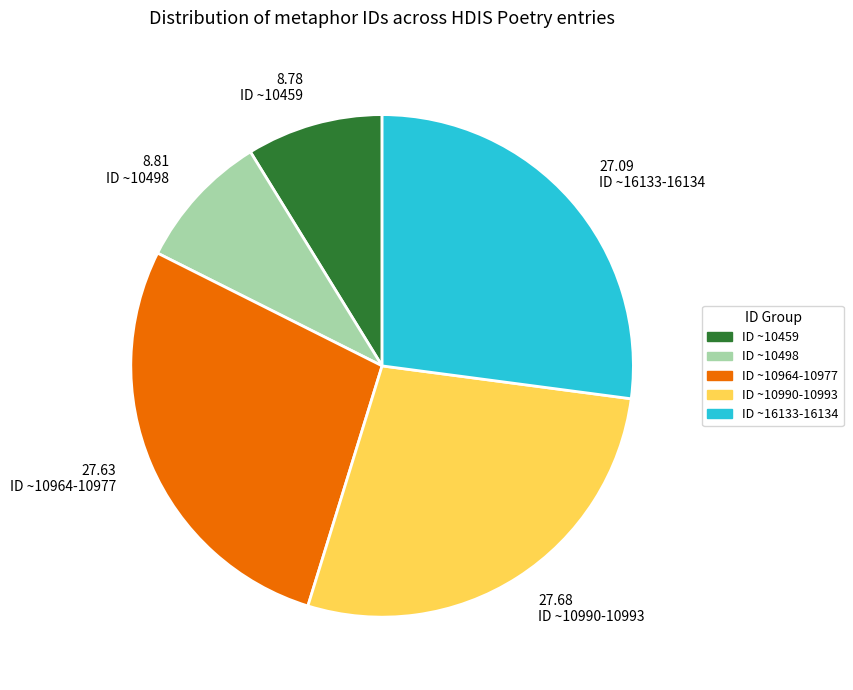

Is it true that 27.09 ID ~16133-16134 is 27% of the pie?

True